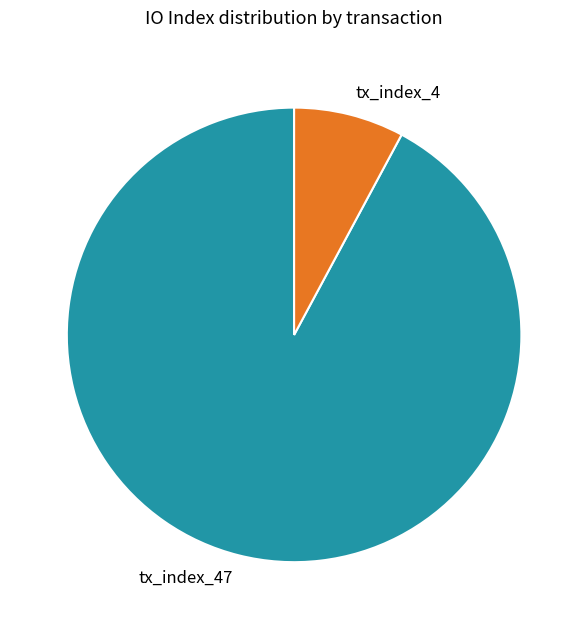

Count the number of slices in the pie.

2